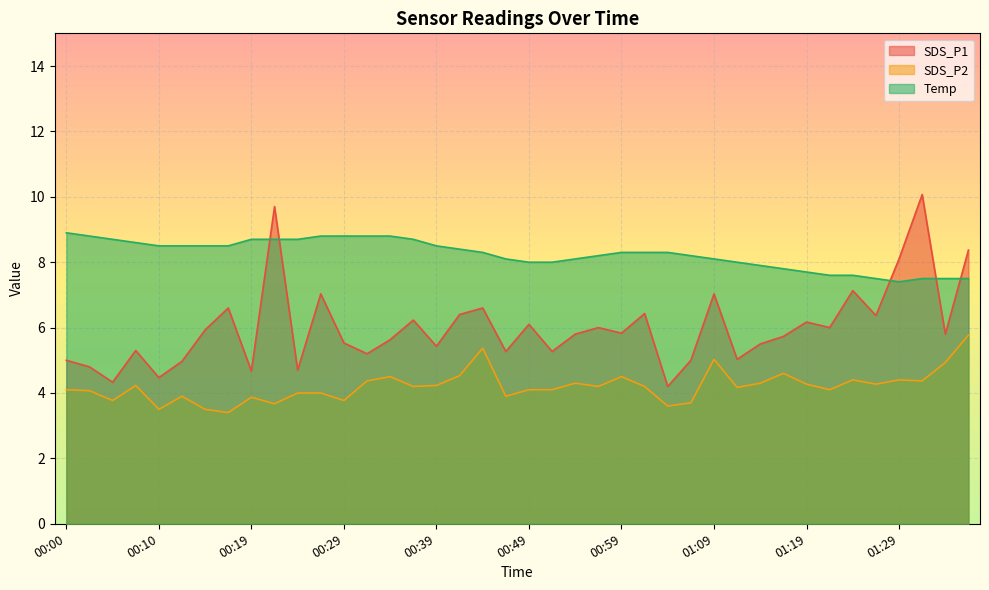

Is it true that Temp equals 8.1 at 01:09?

True